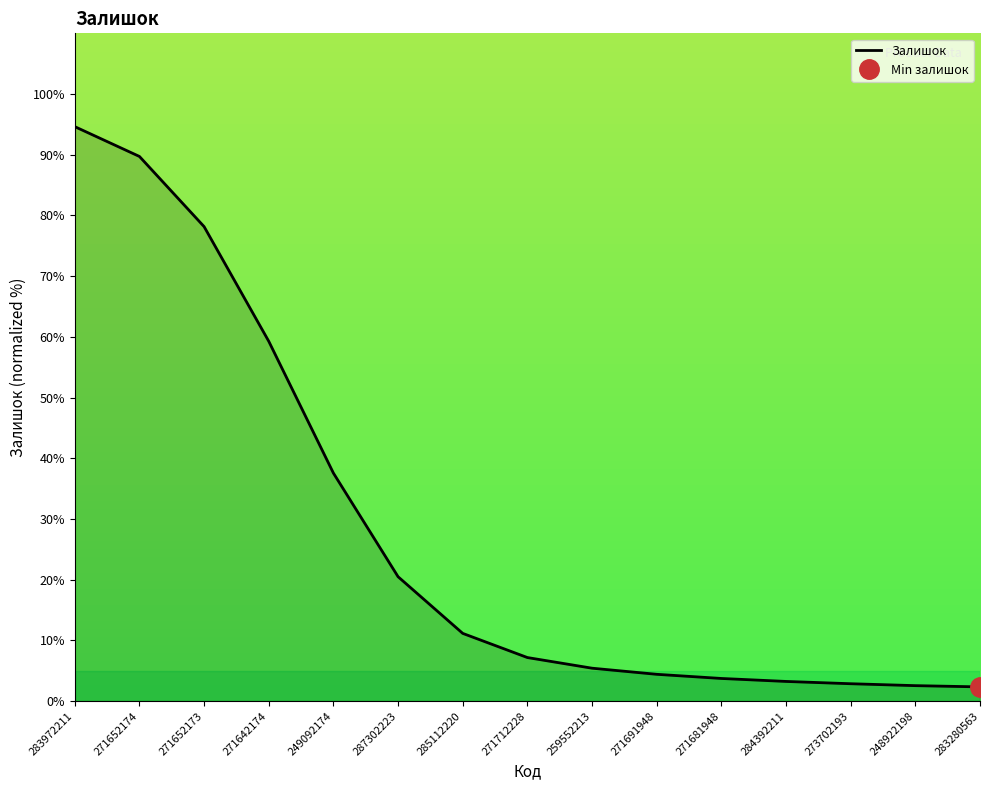

What is the label of the 14th point from the right?

271652174